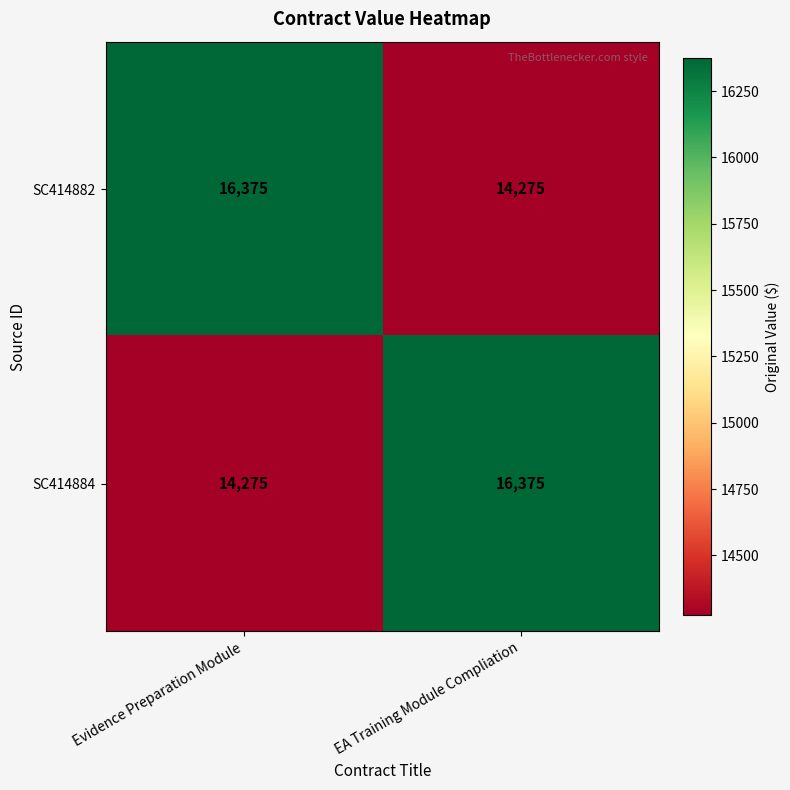

What is the spread (max minus min) of values at Evidence Preparation Module?

2100